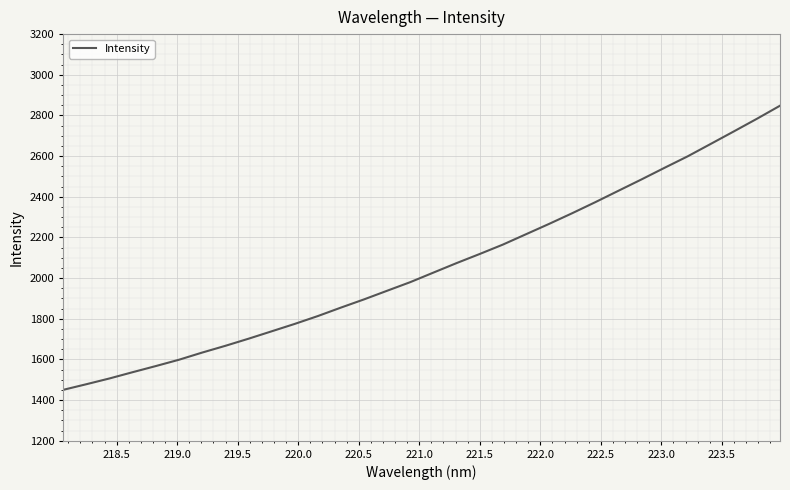

What is the smallest value displayed?

1450.2